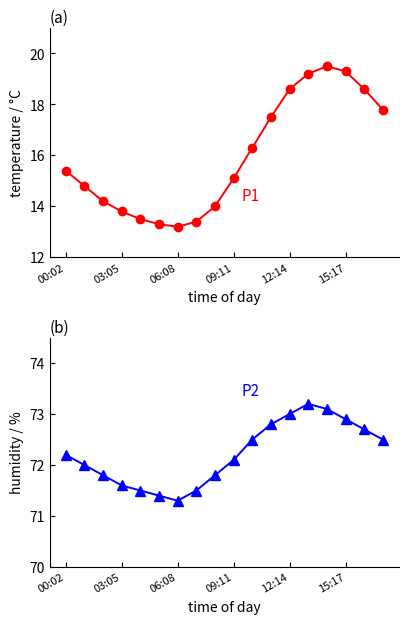

Which series changed the most between 03:05 and 6?

temperature